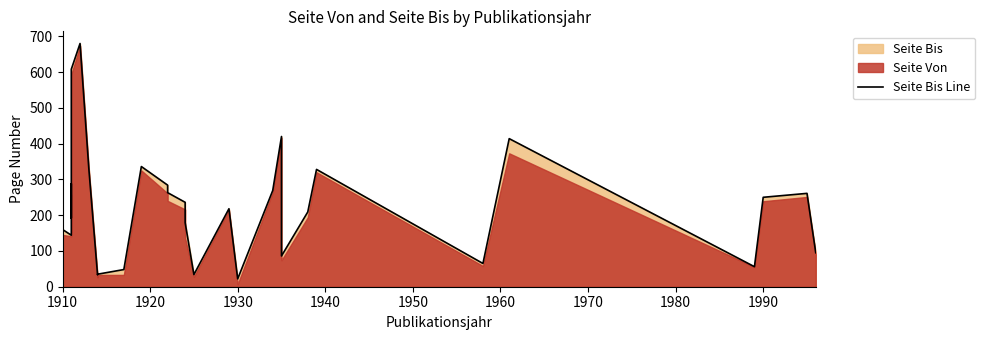

The value at 1970 is 271. True or false?

False